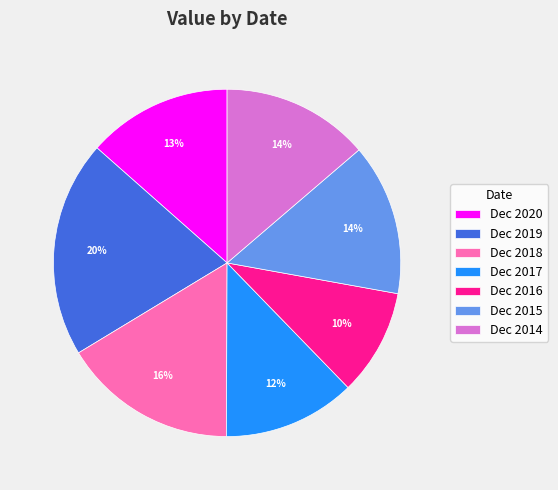

To the nearest percent, what is the difference between the largest and smallest slice percentages?

10%